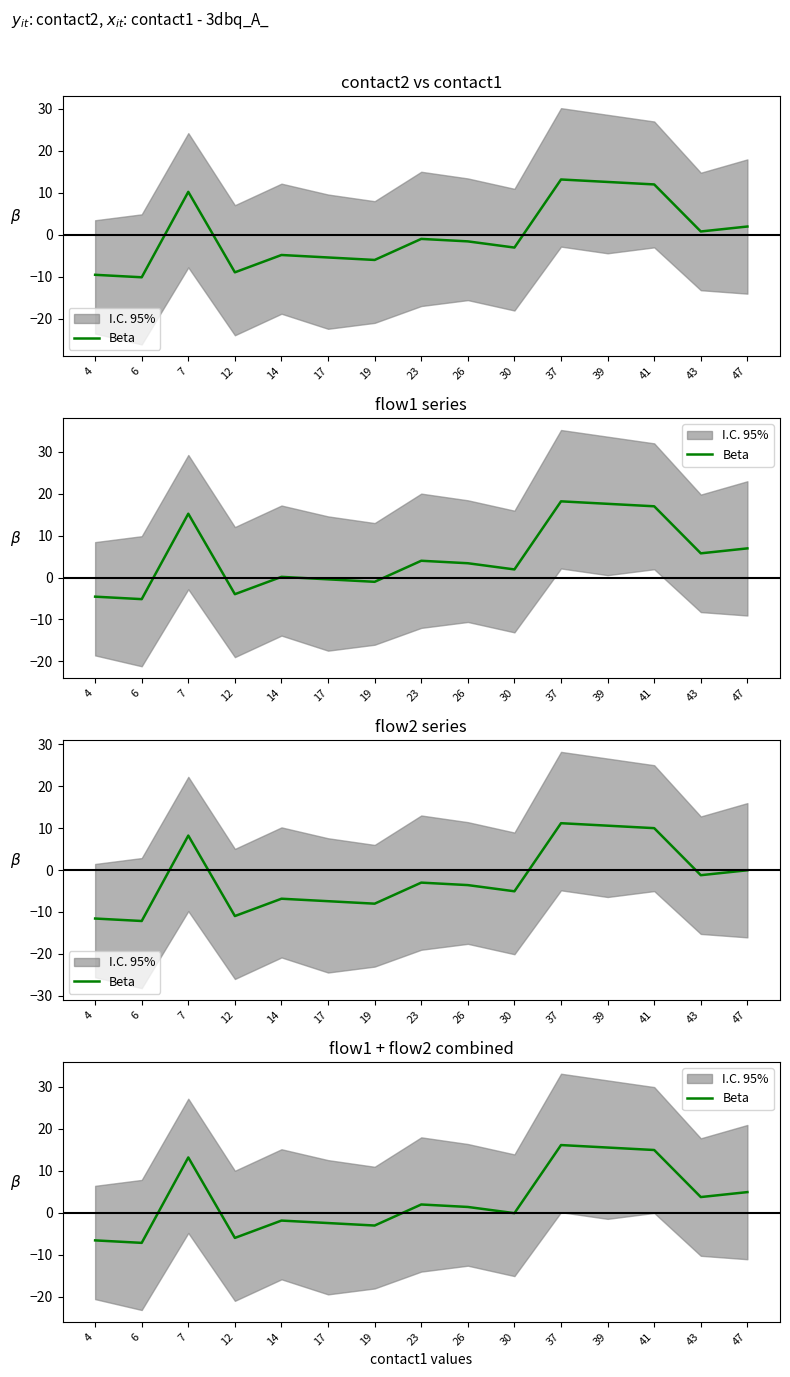

How many values are below zero?

7